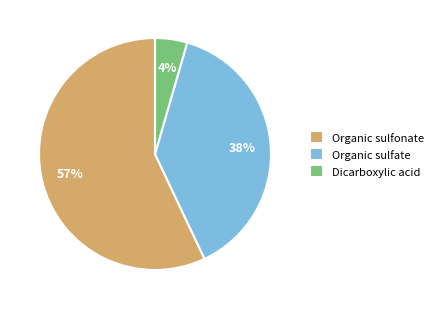

Which category has the biggest portion of the pie?

Organic sulfonate